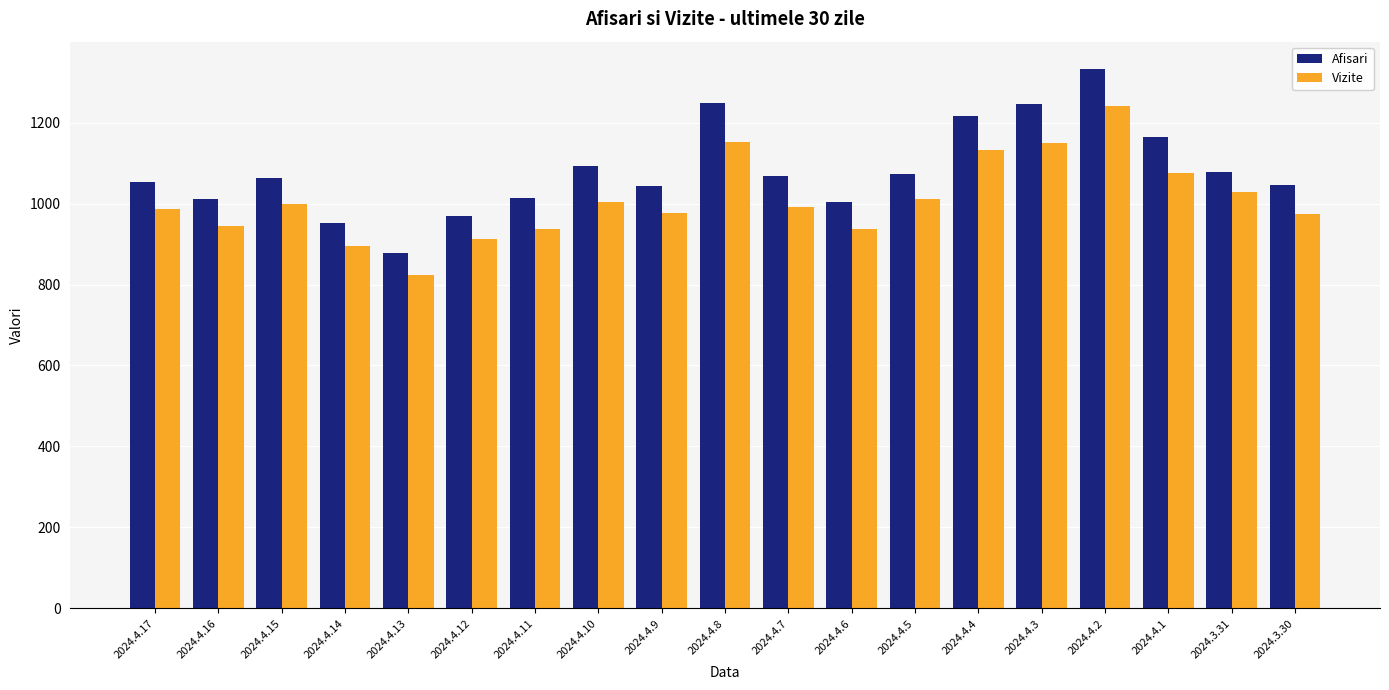

What is the maximum value shown in the chart?

1333